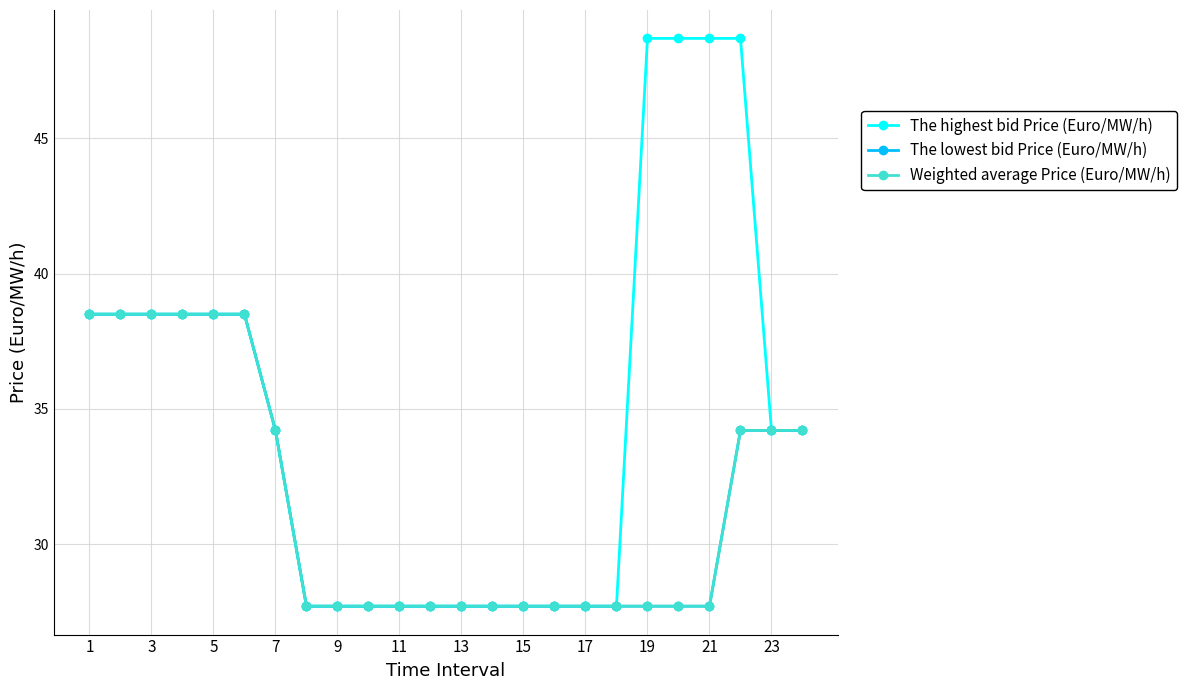

Reading left to right, what are all the values shown in this chart?

The highest bid Price (Euro/MW/h): 38.5	38.5	38.5	38.5	38.5	38.5	34.2	27.7	27.7	27.7	27.7	27.7	27.7	27.7	27.7	27.7	27.7	27.7	48.7	48.7	48.7	48.7	34.2	34.2
The lowest bid Price (Euro/MW/h): 38.5	38.5	38.5	38.5	38.5	38.5	34.2	27.7	27.7	27.7	27.7	27.7	27.7	27.7	27.7	27.7	27.7	27.7	27.7	27.7	27.7	34.2	34.2	34.2
Weighted average Price (Euro/MW/h): 38.5	38.5	38.5	38.5	38.5	38.5	34.2	27.7	27.7	27.7	27.7	27.7	27.7	27.7	27.7	27.7	27.7	27.7	27.7	27.7	27.7	34.2	34.2	34.2